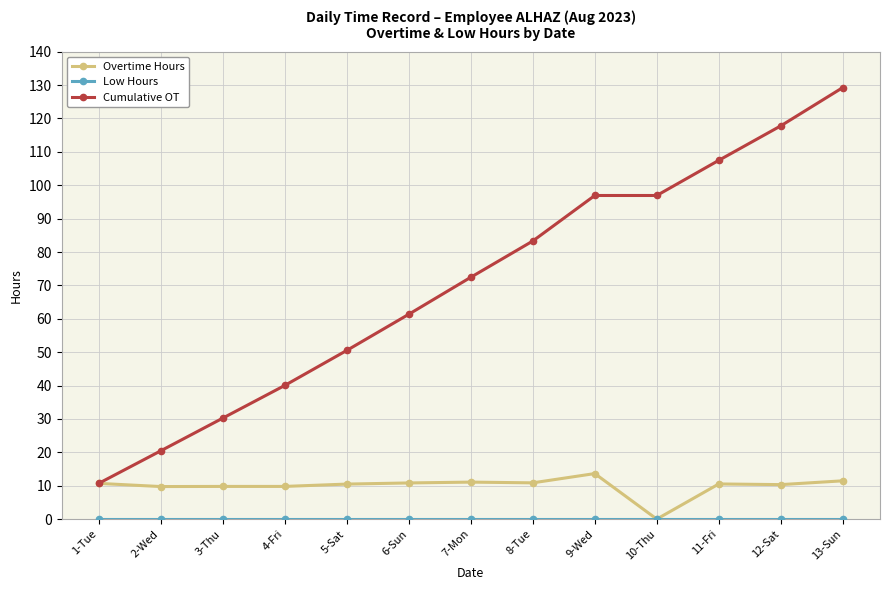

What is the label of the 7th point from the left?

7-Mon